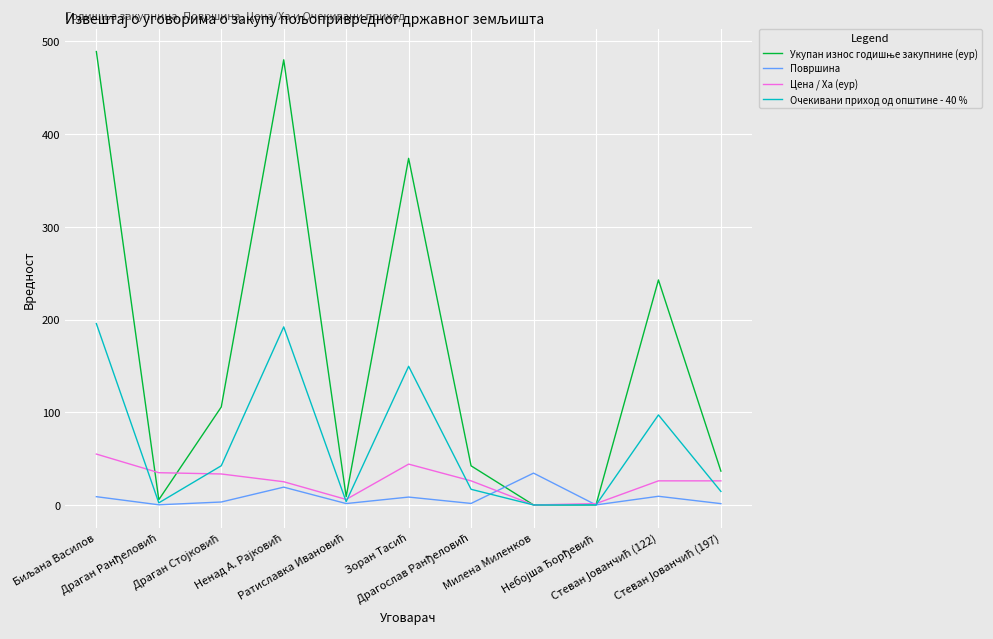

What is the greatest value displayed?

489.0